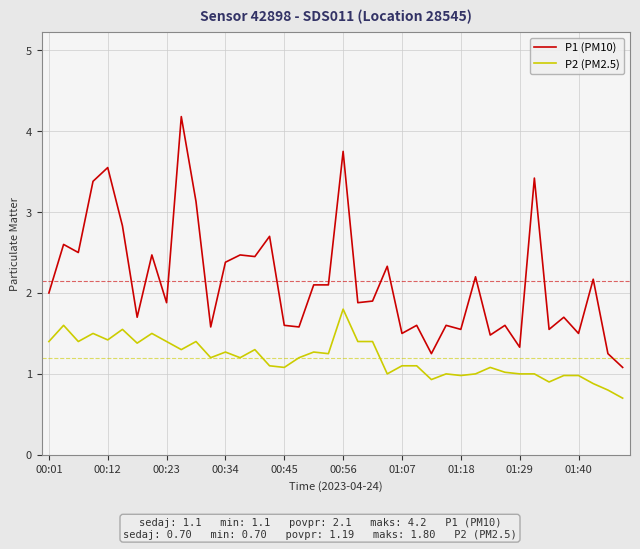

Which series has the largest total across all categories?

P1 (PM10)